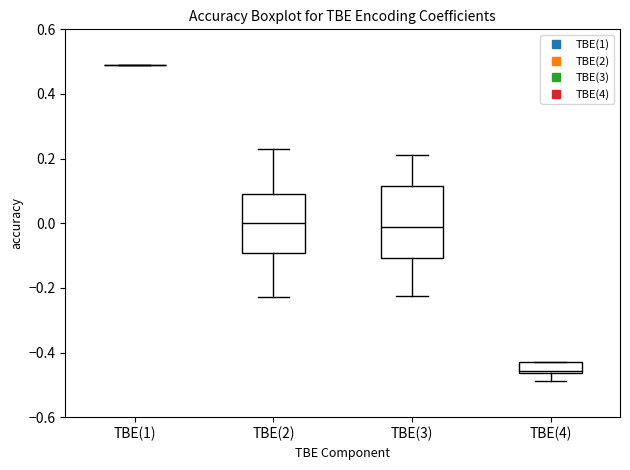

Reading left to right, read every box against the y-axis: the position of its median line, the range the box covers, and the ends of its whiskers. The values are not printed on the chart, so give them approximately, as read against the axis.

TBE(1): box collapsed to a line at 0.48, whiskers 0.48 to 0.48
TBE(2): median 0.00, box -0.10 to 0.10, whiskers -0.22 to 0.22
TBE(3): median -0.02, box -0.10 to 0.12, whiskers -0.22 to 0.22
TBE(4): median -0.46 (just above the box's lower edge), box -0.46 to -0.44, whiskers -0.48 to -0.44